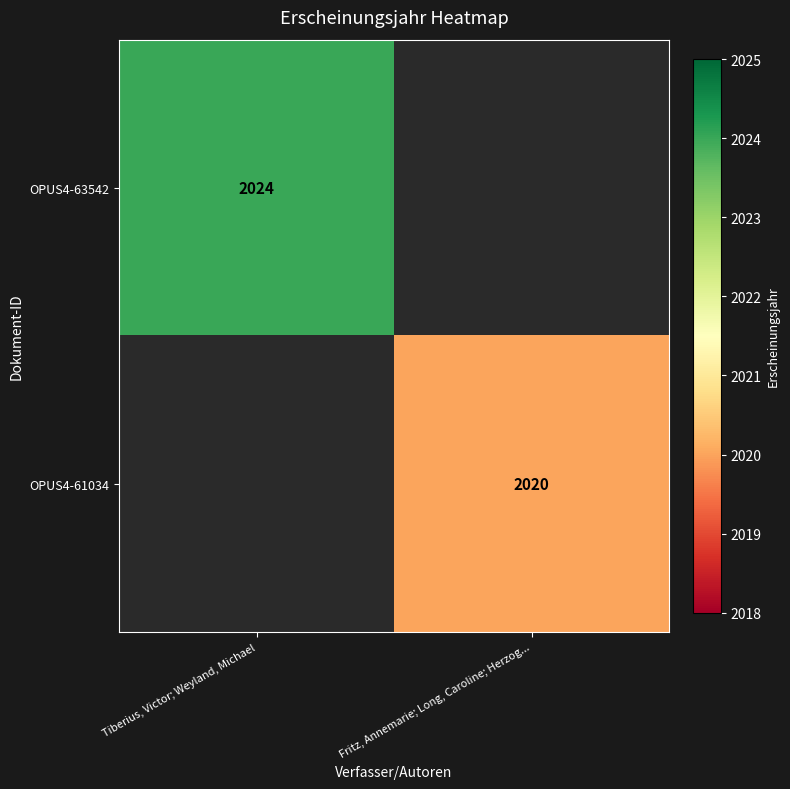

The value of OPUS4-63542 at Tiberius, Victor; Weyland, Michael is 2024. True or false?

True